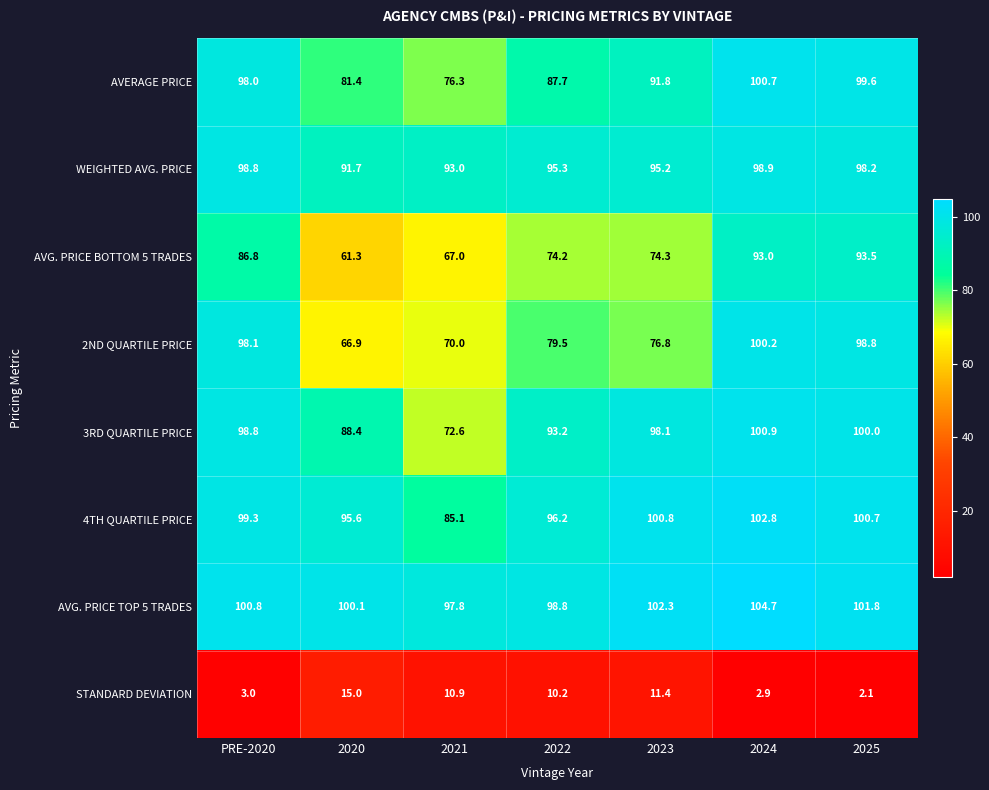

How many series are shown in this chart?

8